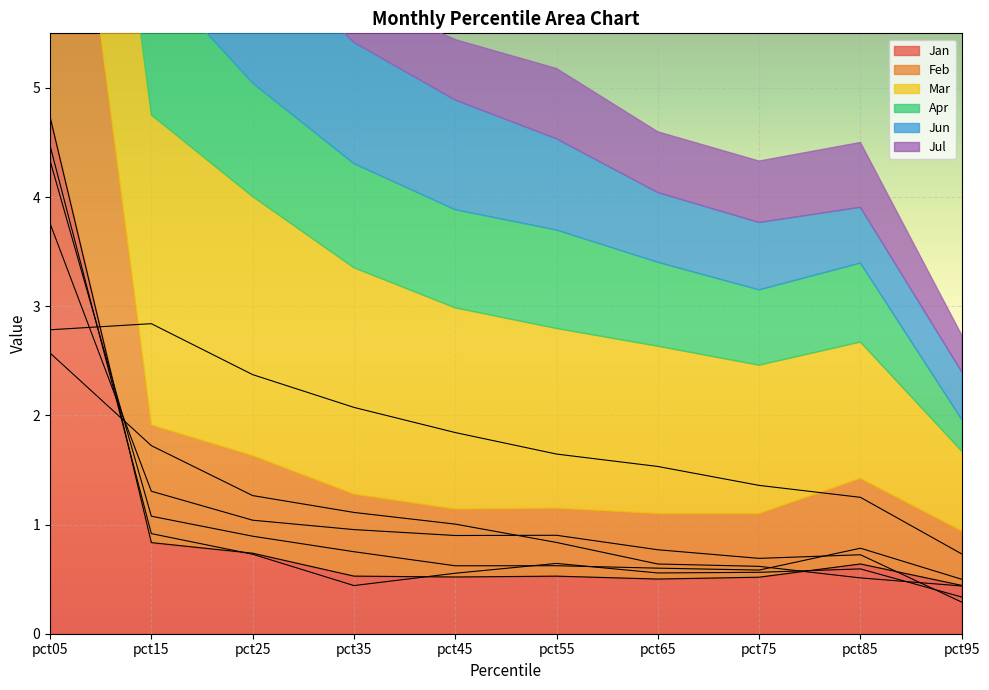

Which category has the highest value across all series?

pct05